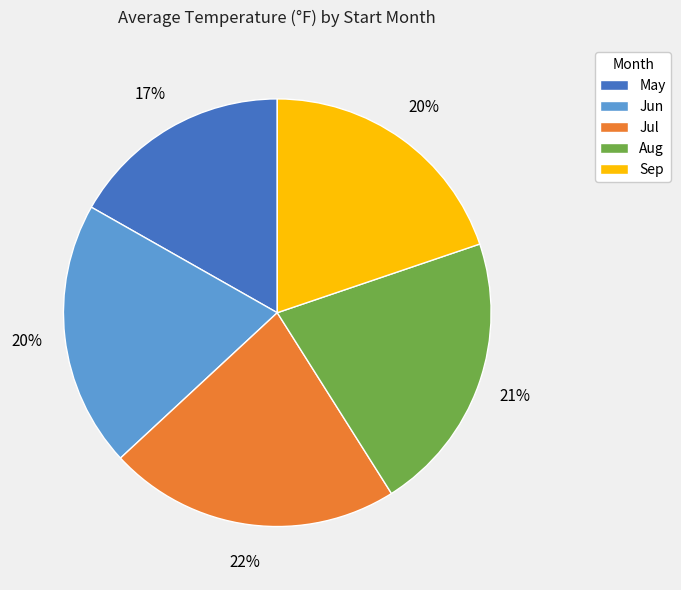

To the nearest percent, what is the average slice percentage?

20%